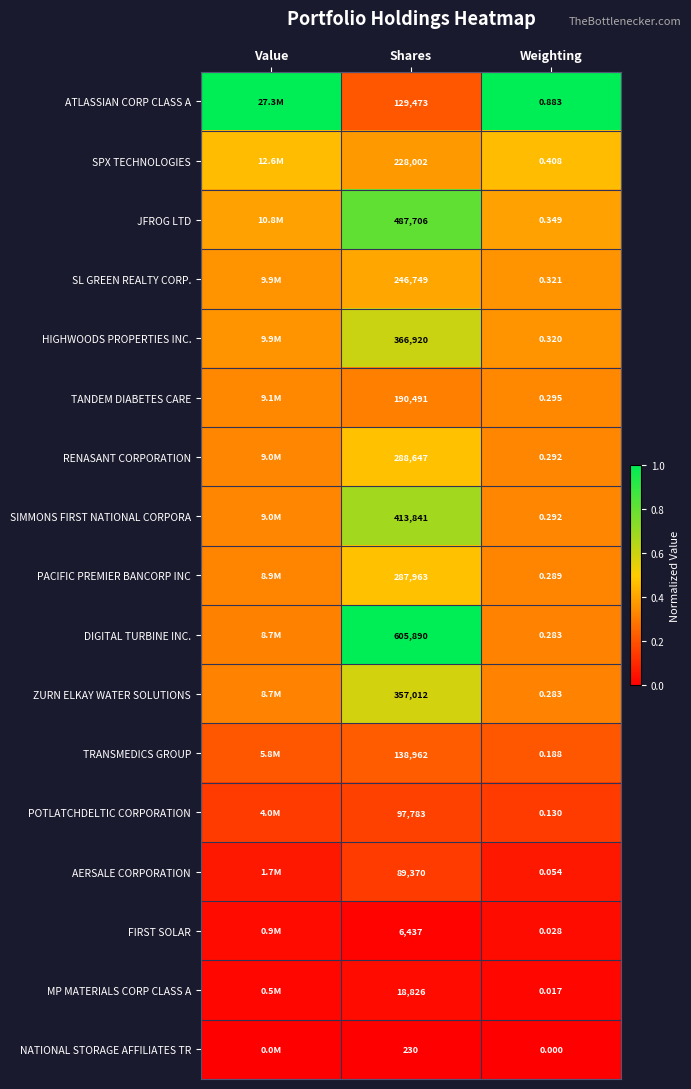

At Shares, list the series in order from largest to smallest.

DIGITAL TURBINE INC., JFROG LTD, SIMMONS FIRST NATIONAL CORPORA, HIGHWOODS PROPERTIES INC., ZURN ELKAY WATER SOLUTIONS, RENASANT CORPORATION, PACIFIC PREMIER BANCORP INC, SL GREEN REALTY CORP., SPX TECHNOLOGIES, TANDEM DIABETES CARE, TRANSMEDICS GROUP, ATLASSIAN CORP CLASS A, POTLATCHDELTIC CORPORATION, AERSALE CORPORATION, MP MATERIALS CORP CLASS A, FIRST SOLAR, NATIONAL STORAGE AFFILIATES TR